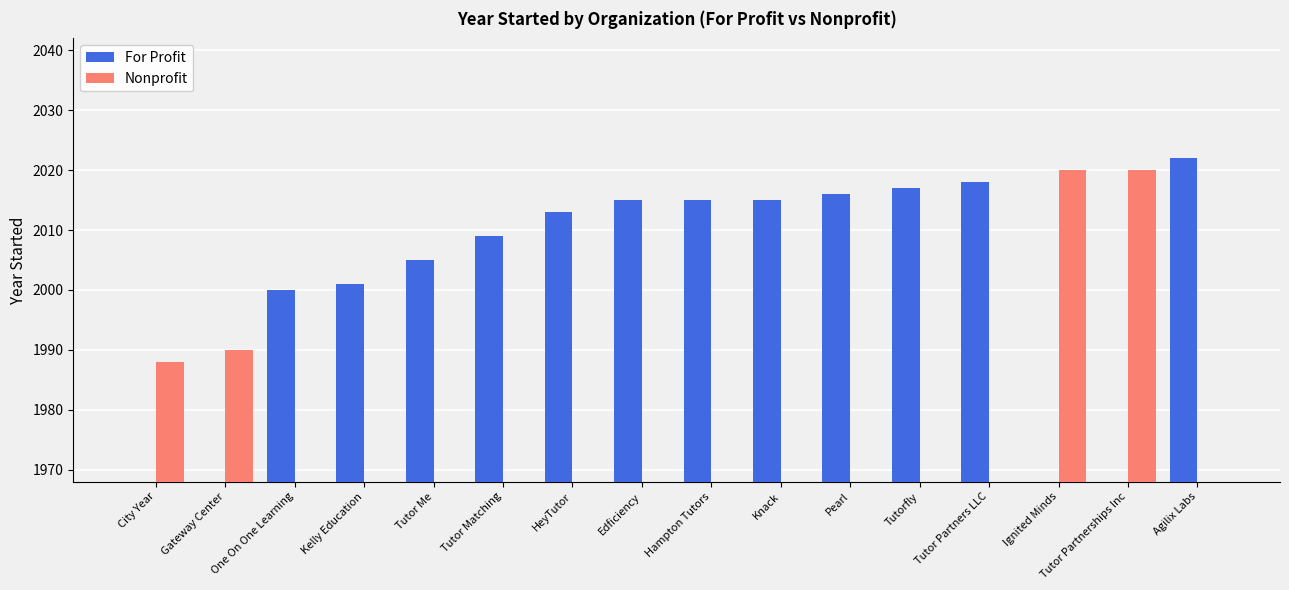

Rank the categories by For Profit value from highest to lowest.

Agilix Labs, Tutor Partners LLC, Tutorfly, Pearl, Edficiency, Hampton Tutors, Knack, HeyTutor, Tutor Matching, Tutor Me, Kelly Education, One On One Learning, City Year, Gateway Center, Ignited Minds, Tutor Partnerships Inc